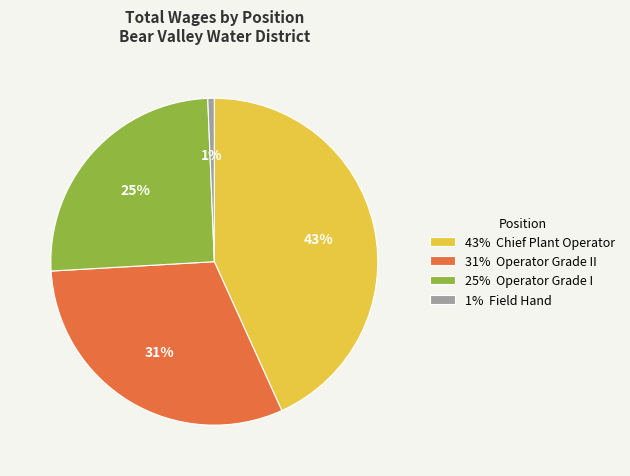

Which slice is the smallest?

1% Field Hand